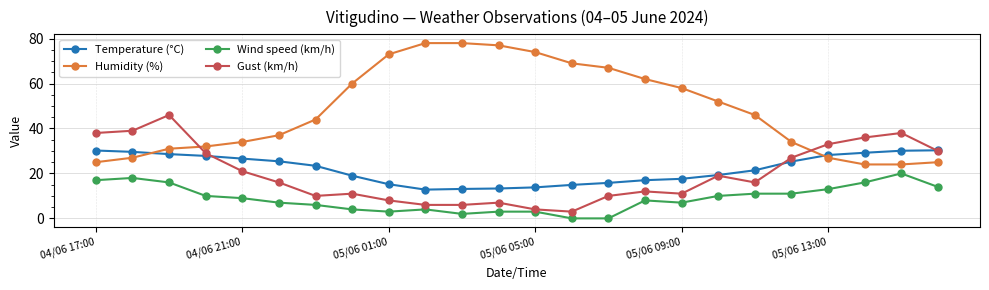

What is the lowest value of the Gust (km/h) series?

3.0